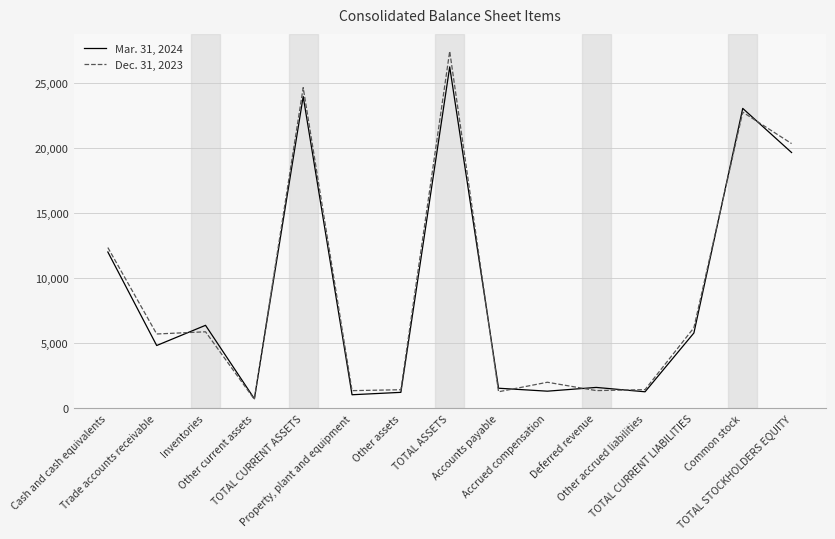

Rank the series by their maximum value, from lowest to highest.

Mar. 31, 2024, Dec. 31, 2023